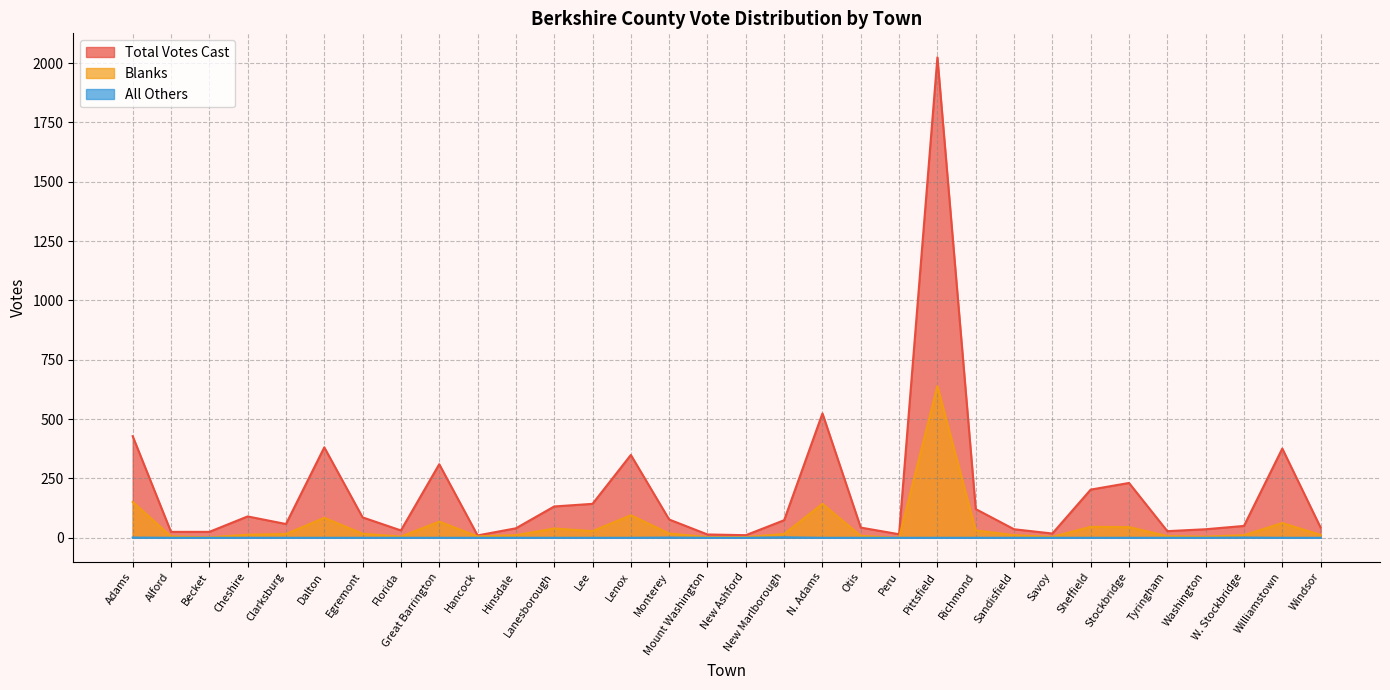

What is the sum of all Total Votes Cast values?

6032